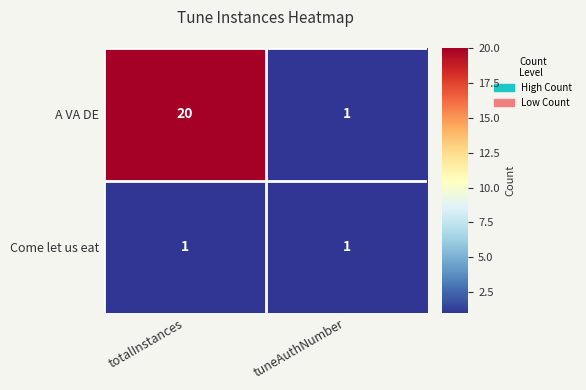

At which category does the chart reach its peak across all series?

totalInstances